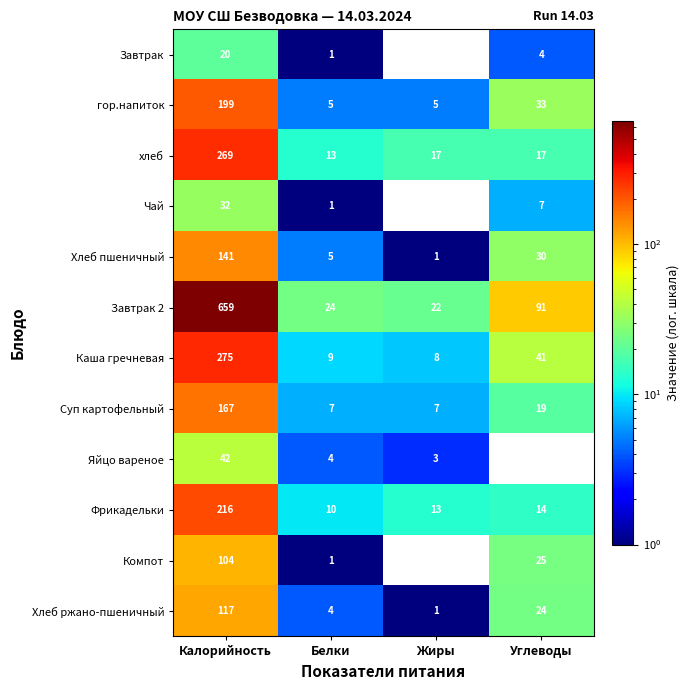

What is the difference between the highest and lowest values at Углеводы?

91